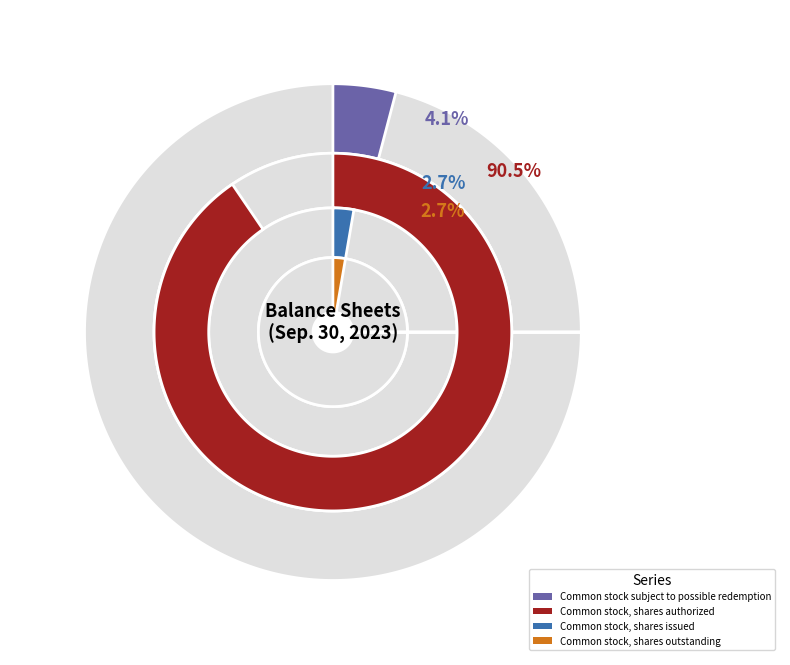

To the nearest percent, what is the difference between the largest and smallest slice percentages?

88%